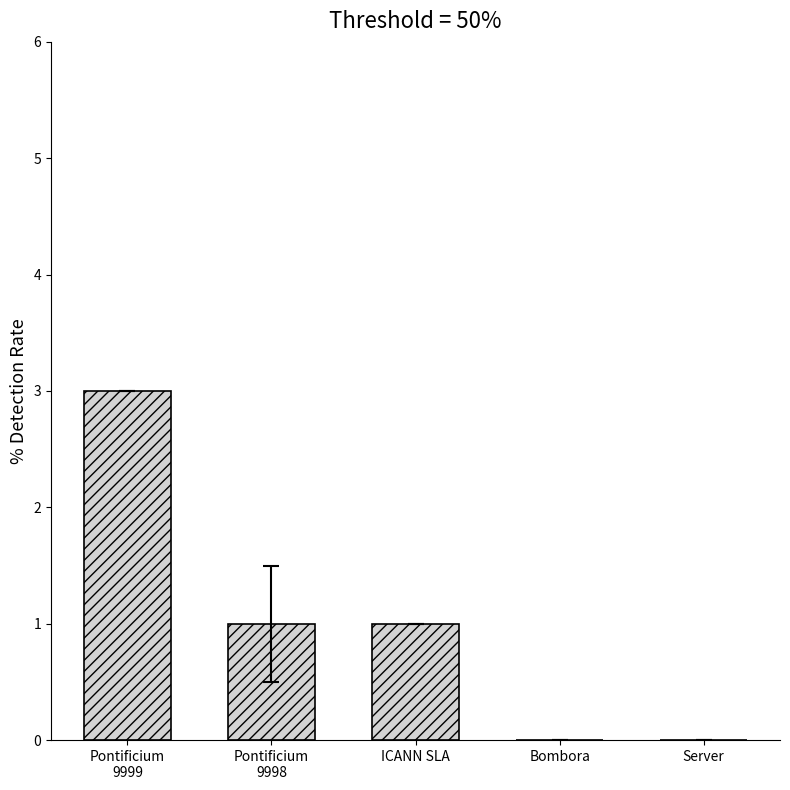

Reading left to right, transcribe all the data shown in this chart.

Pontificium
9999=3	Pontificium
9998=1	ICANN SLA=1	Bombora=0	Server=0